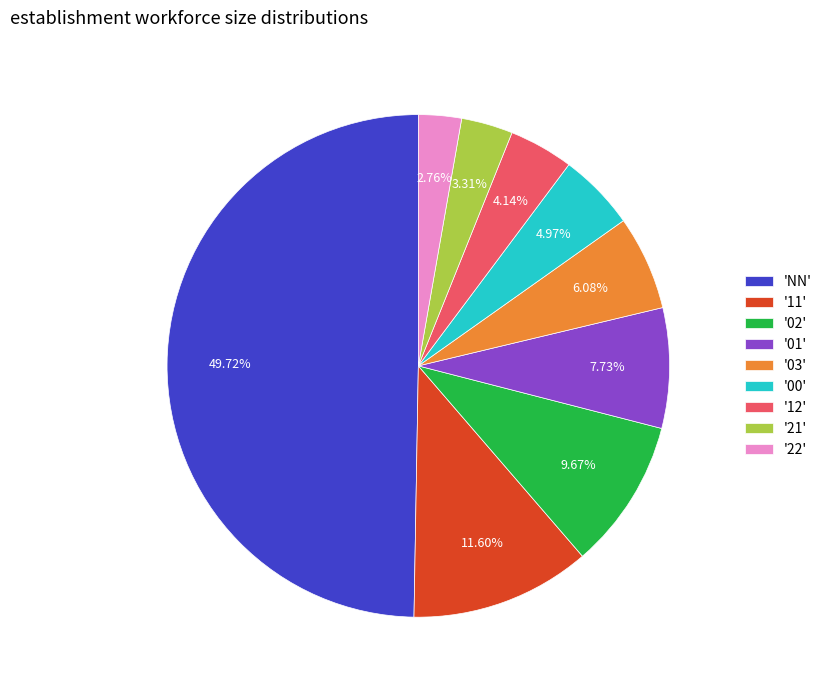

Count the number of slices in the pie.

9